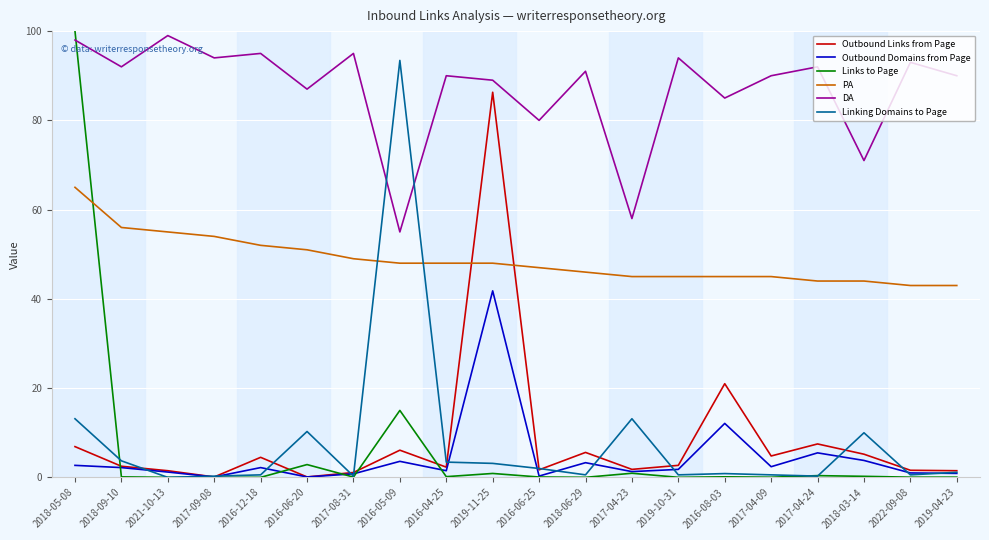

Which series changed the most between 2017-04-24 and 2019-04-23?

Outbound Links from Page